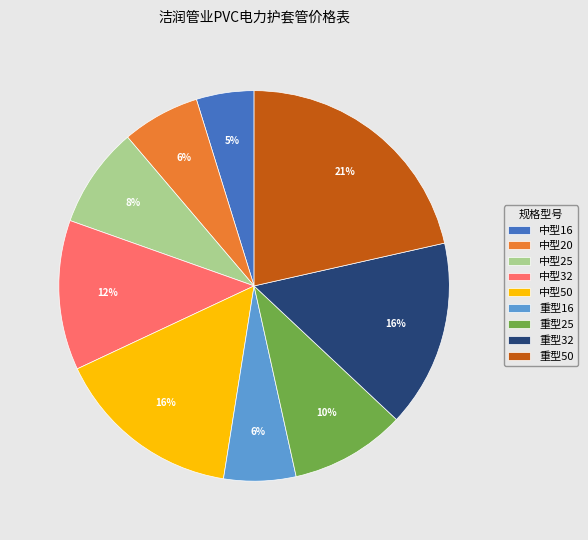

To the nearest percent, what is the average slice percentage?

11%